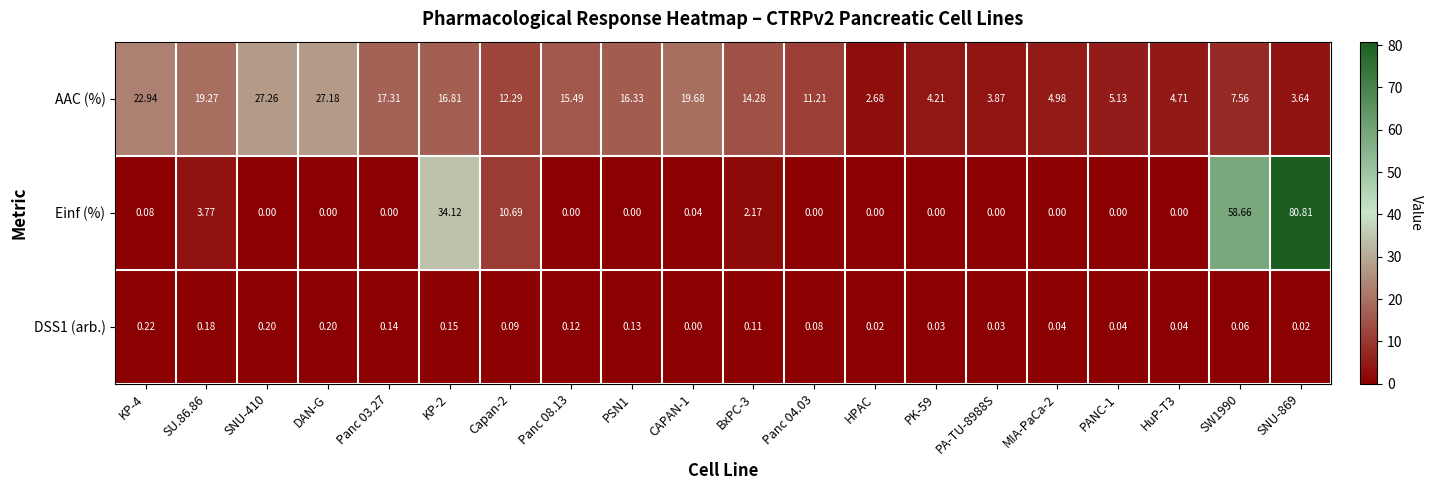

How many data points in AAC (%) are less than 14?

10